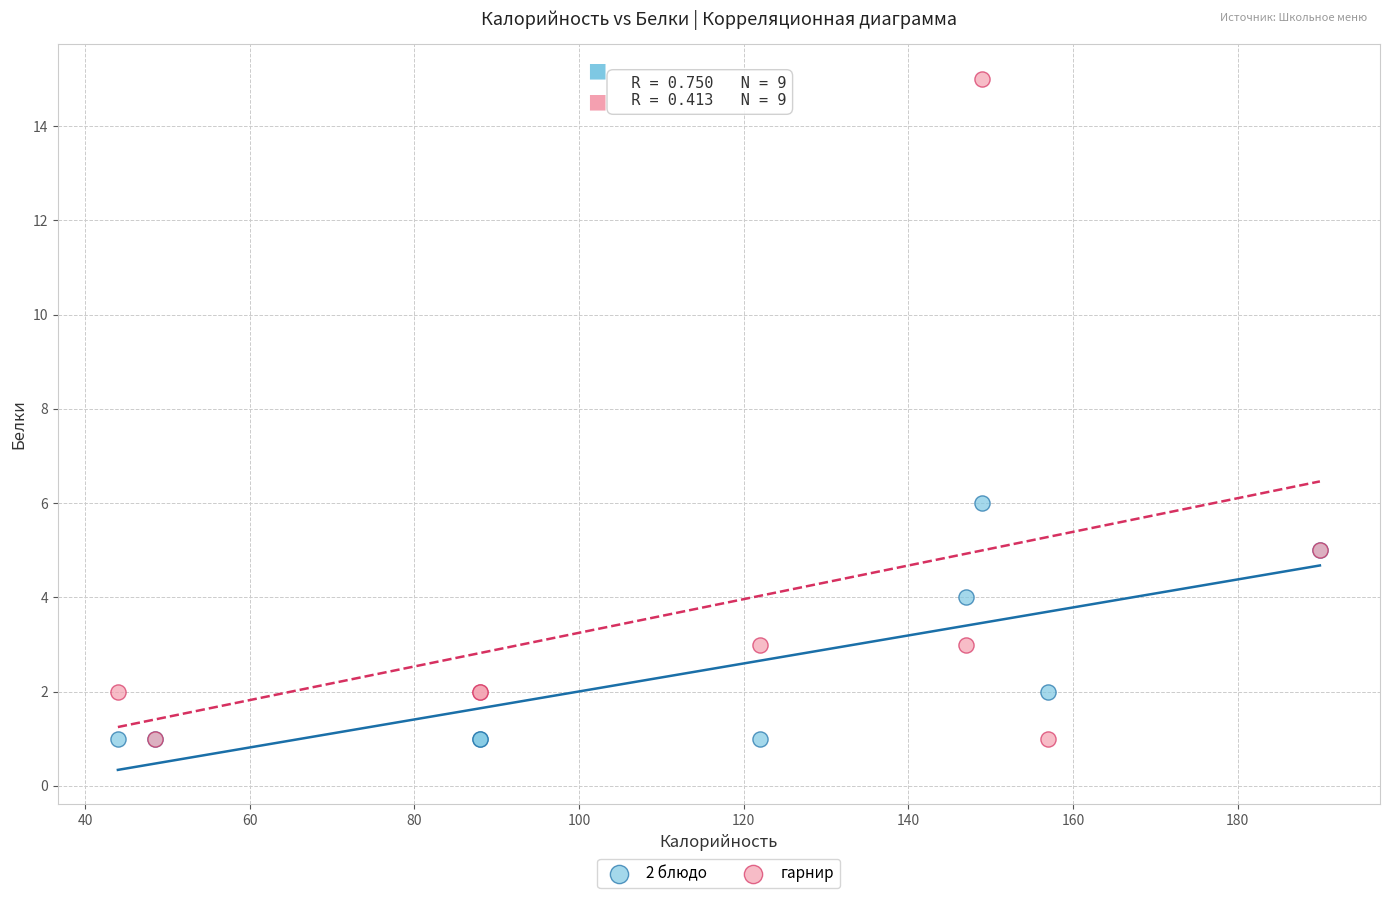

Across all series, what Y value is closest to 8?

6